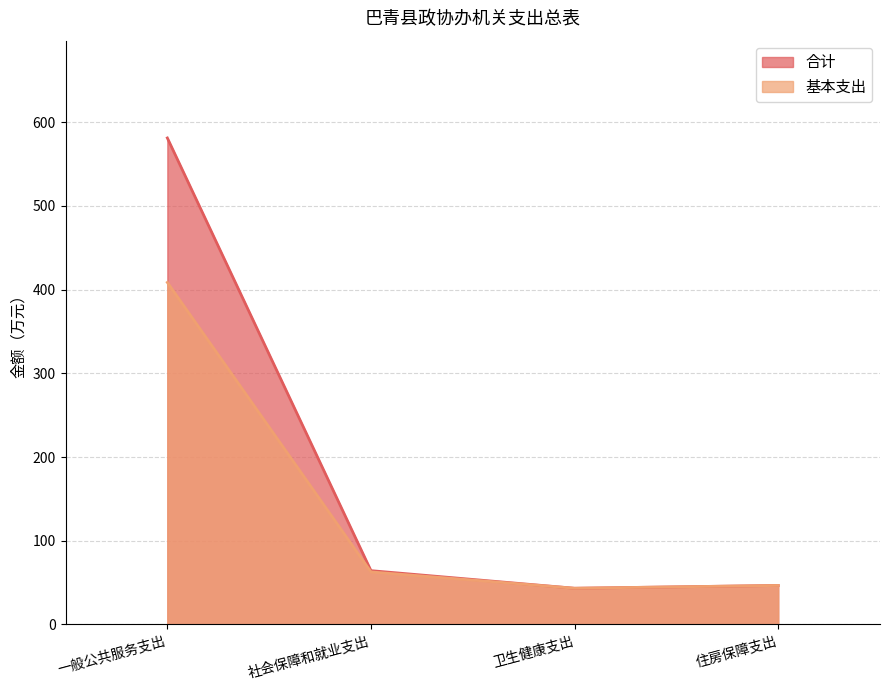

What position from the right is 社会保障和就业支出?

3